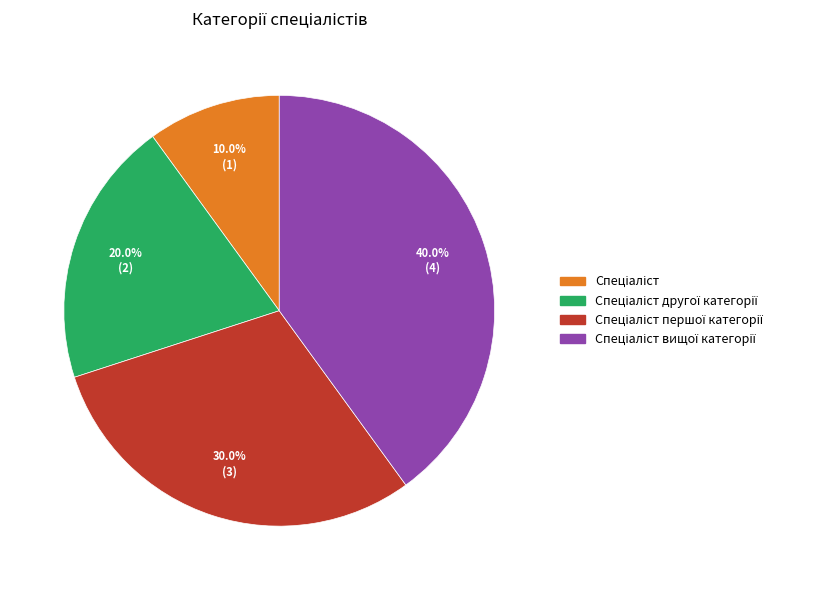

Is there a majority slice in this chart?

No